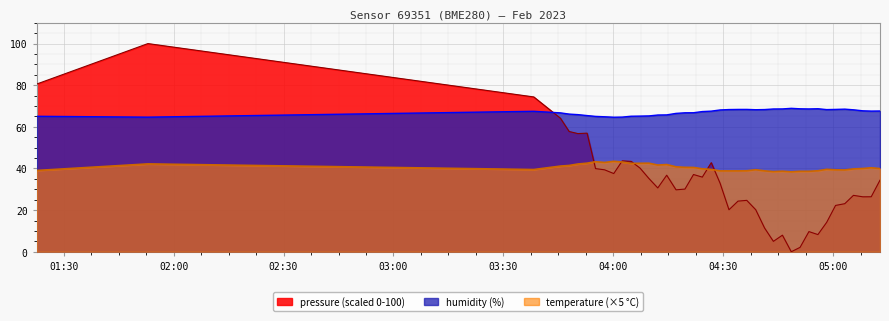

Reading left to right, extract all data points from this chart.

pressure: 80.6	100.0	74.4	64.1	57.8	56.8	57.0	39.9	39.4	37.6	43.7	43.4	40.2	35.2	30.6	36.8	29.7	30.1	37.1	35.9	42.8	32.9	20.2	24.3	24.7	20.2	11.4	5.0	8.0	0.0	2.1	9.7	8.2	14.1	22.2	23.1	27.1	26.4	26.4	34.4
humidity: 65.1	64.7	67.5	66.7	66.1	65.9	65.4	65.0	64.8	64.6	64.7	65.1	65.2	65.2	65.7	65.7	66.5	66.8	66.8	67.3	67.5	68.1	68.3	68.4	68.4	68.2	68.3	68.6	68.6	68.9	68.7	68.6	68.7	68.3	68.4	68.5	68.2	67.7	67.6	67.6
temperature: 39.0	42.2	39.5	41.2	41.4	42.1	42.5	43.2	42.9	43.4	43.1	42.5	42.5	42.5	41.6	41.9	40.8	40.5	40.5	39.9	39.5	38.8	38.8	38.8	38.9	39.4	38.8	38.5	38.7	38.4	38.7	38.7	38.9	39.6	39.4	39.3	39.8	40.0	40.4	40.0